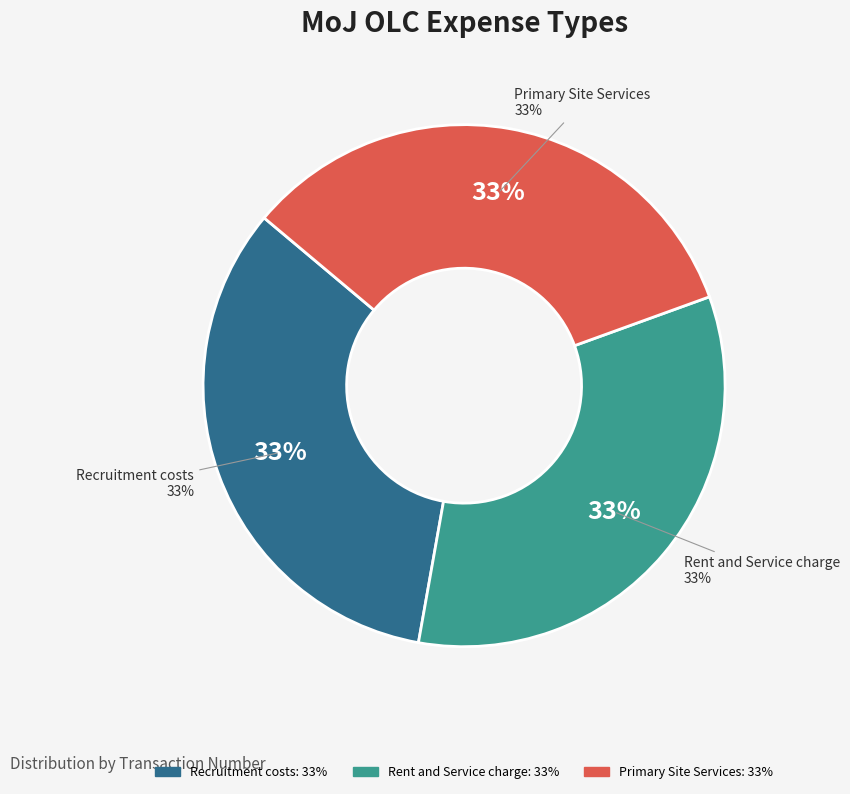

Does Primary Site Services account for over 50% of the chart?

No